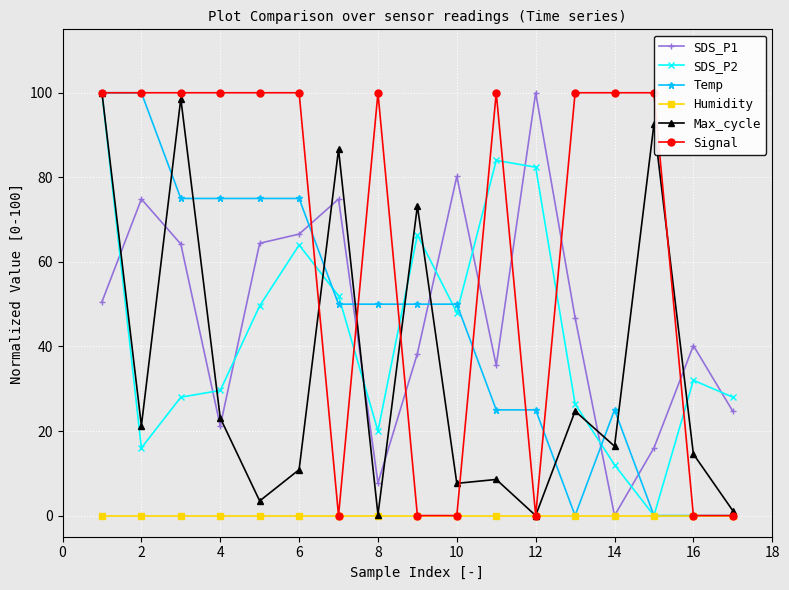

The value of Max_cycle at 6 is 10.9. True or false?

True